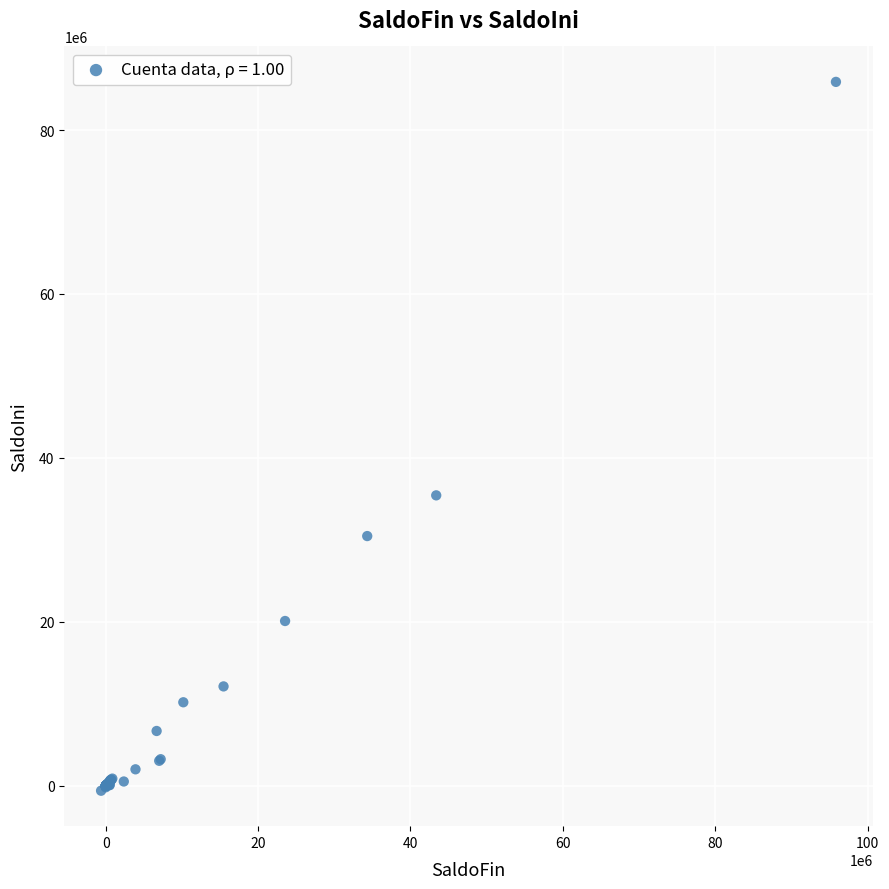

What Y value in the scatter plot is closest to 42636413?

35433129.6